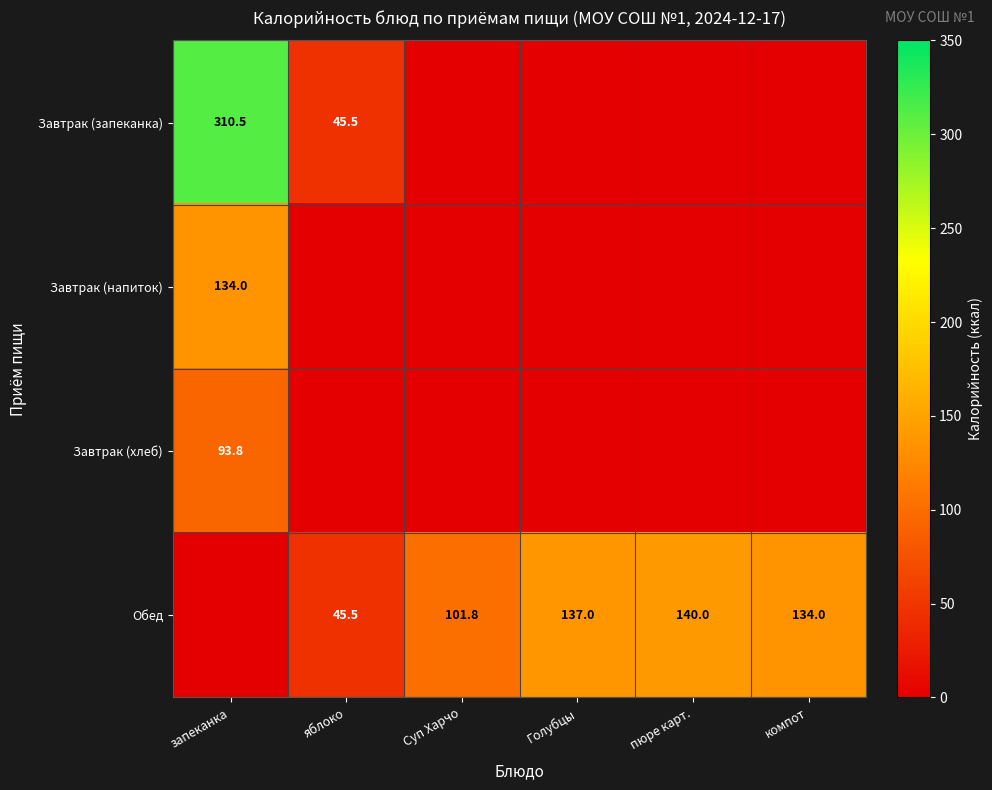

The value of Обед at компот is 189.1. True or false?

False